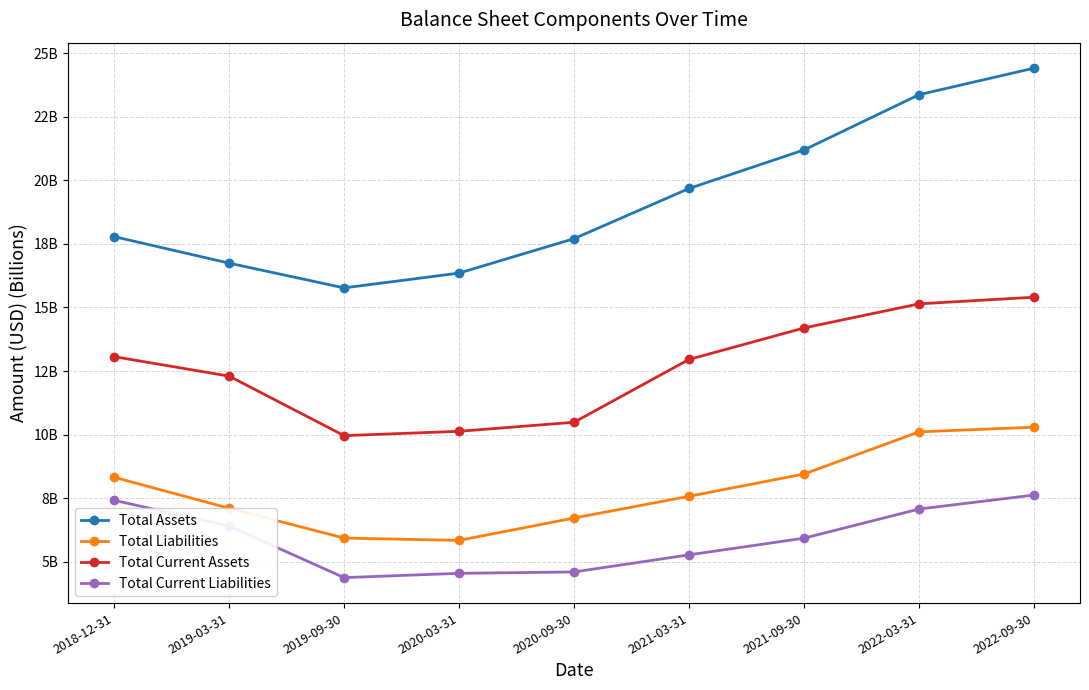

What is the value of the Total Assets point at the 3rd from the left?

15.8